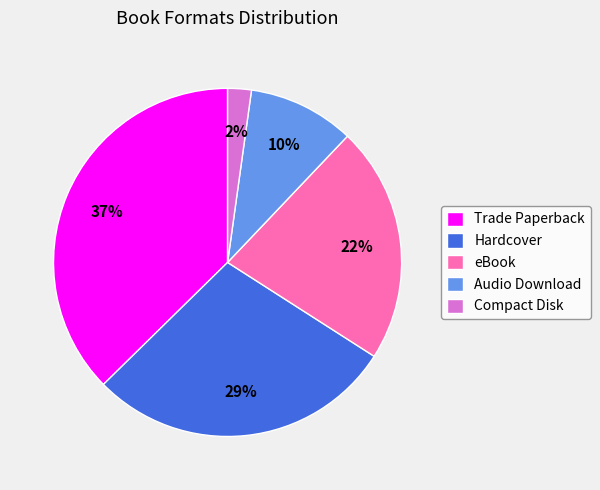

Combined, do Hardcover and Compact Disk account for over 50%?

No